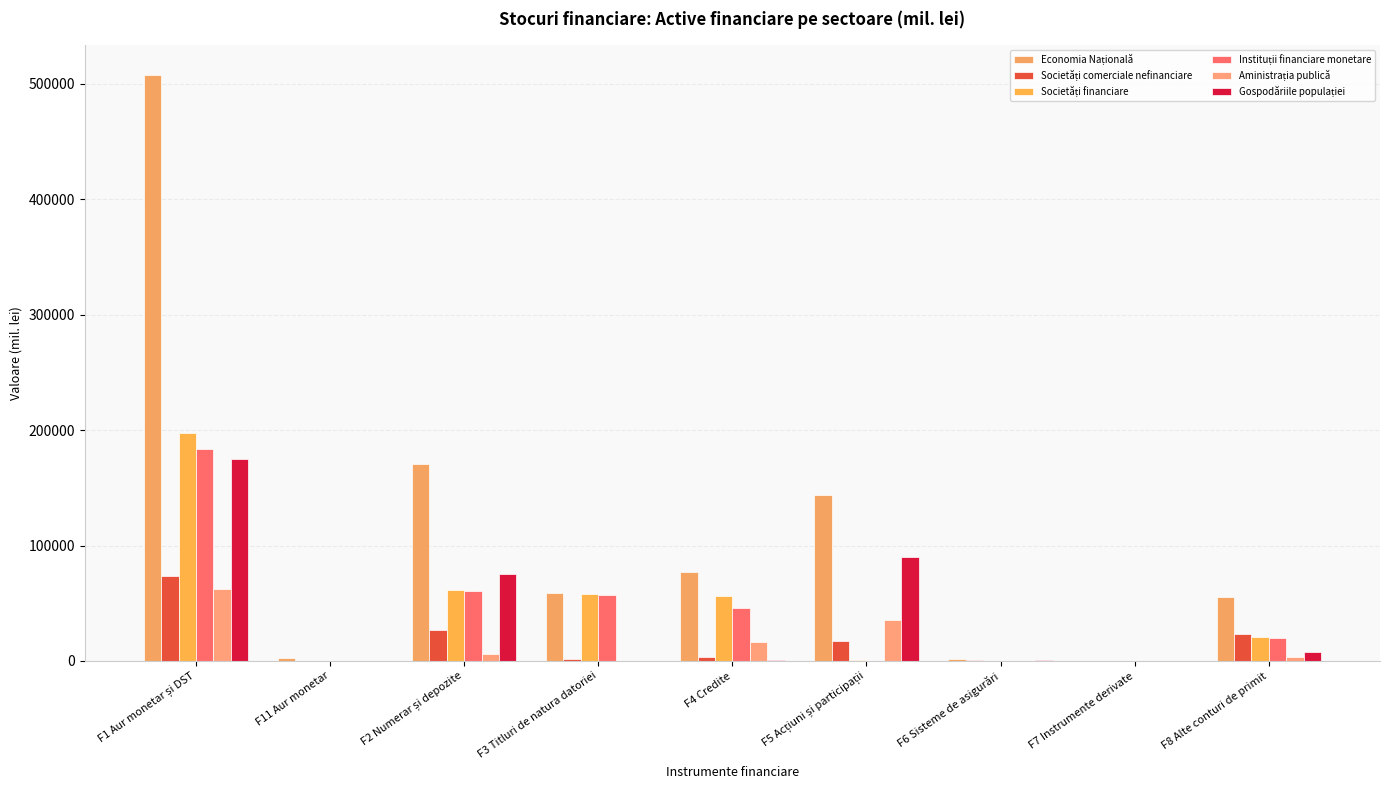

How many groups of bars are there?

9